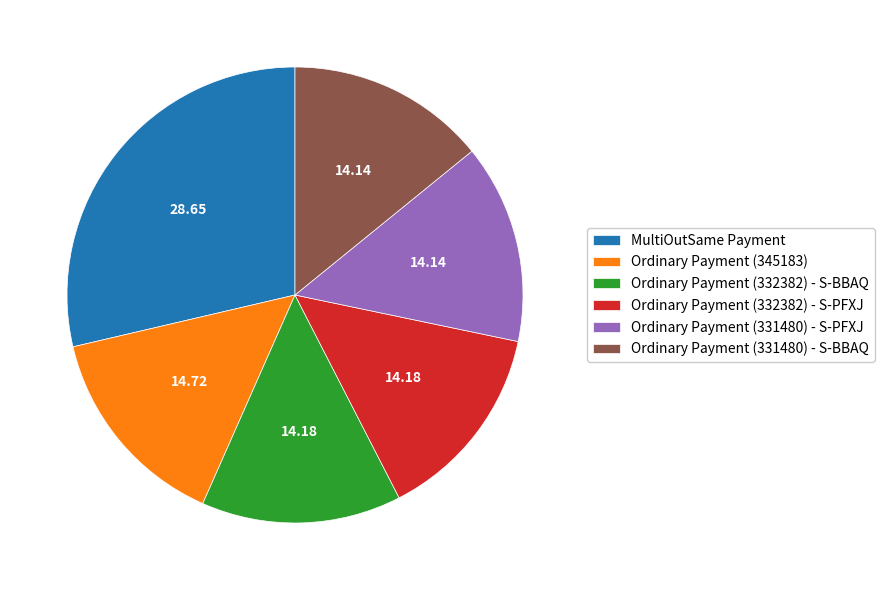

Combined, do Ordinary Payment (331480) - S-PFXJ and Ordinary Payment (332382) - S-PFXJ account for over 50%?

No